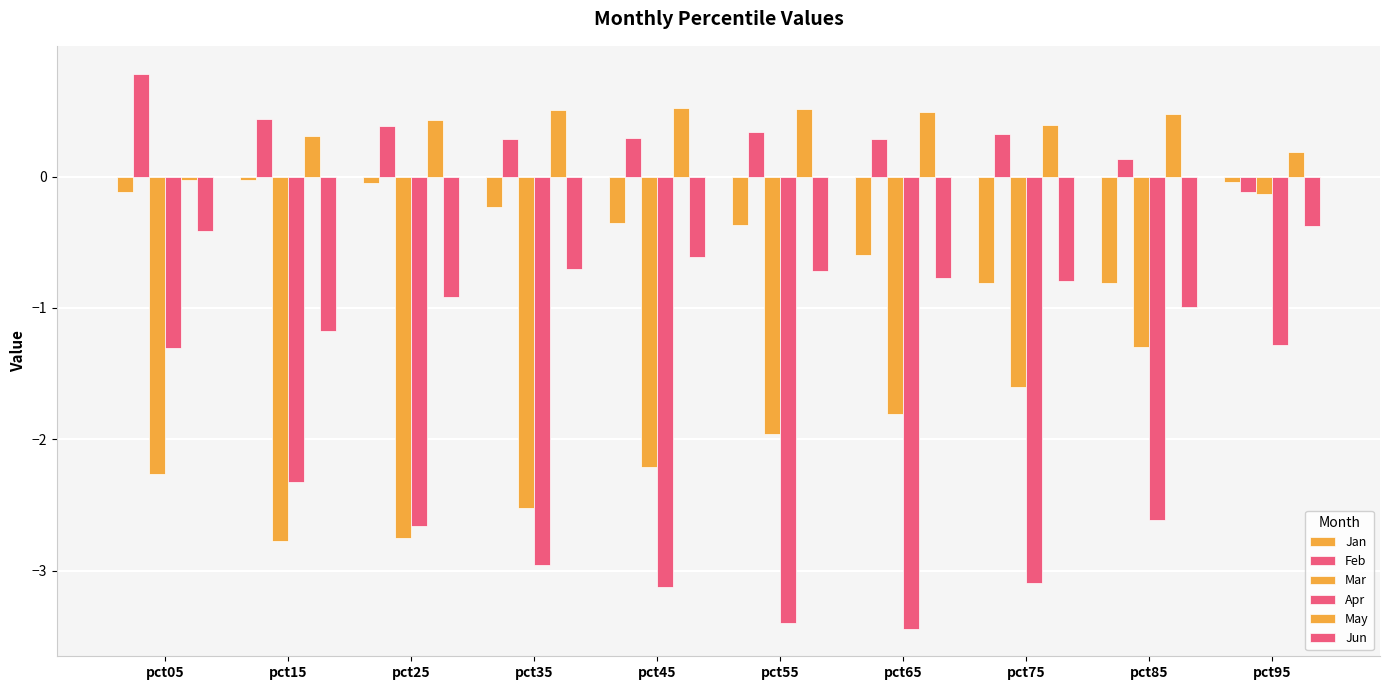

True or false: Jun has a value of -1.1 at pct45.

False